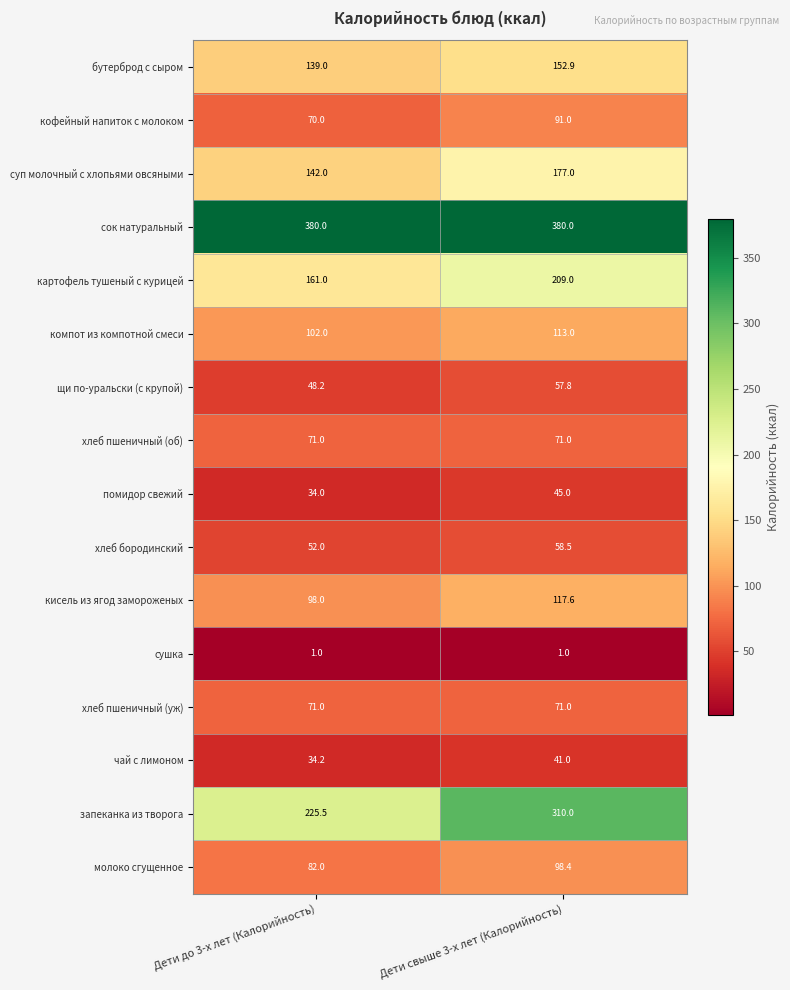

What is the minimum value shown in the chart?

1.0